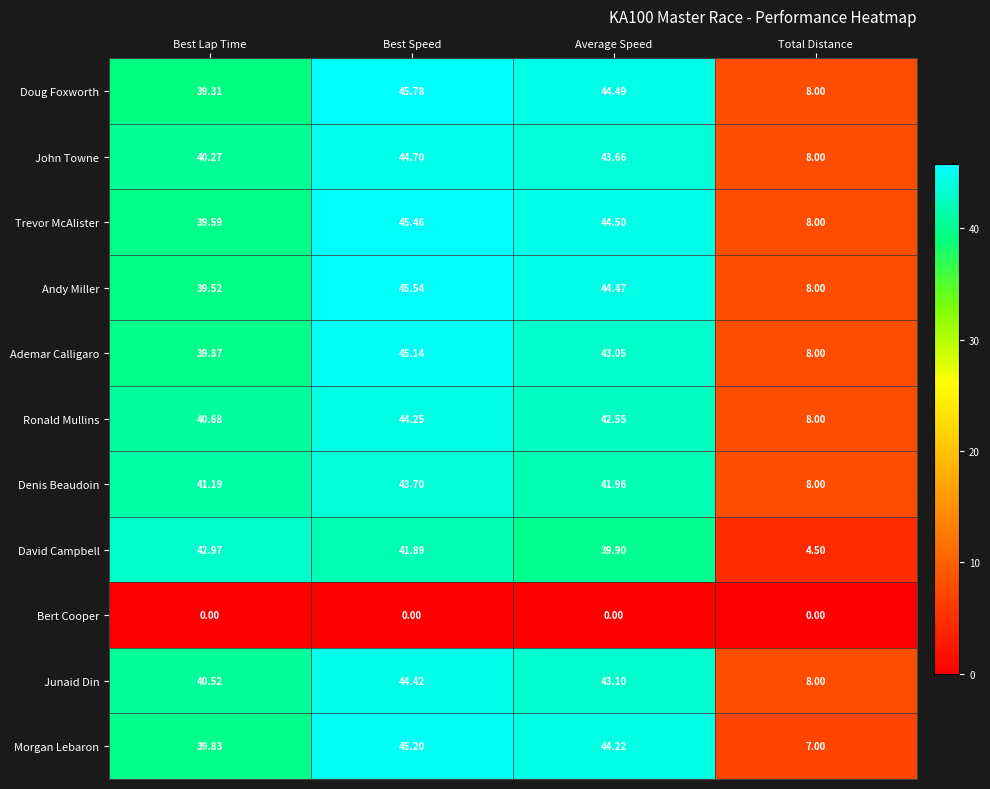

Is the value of Ronald Mullins at Best Speed greater than the value of Ademar Calligaro at Best Lap Time?

Yes